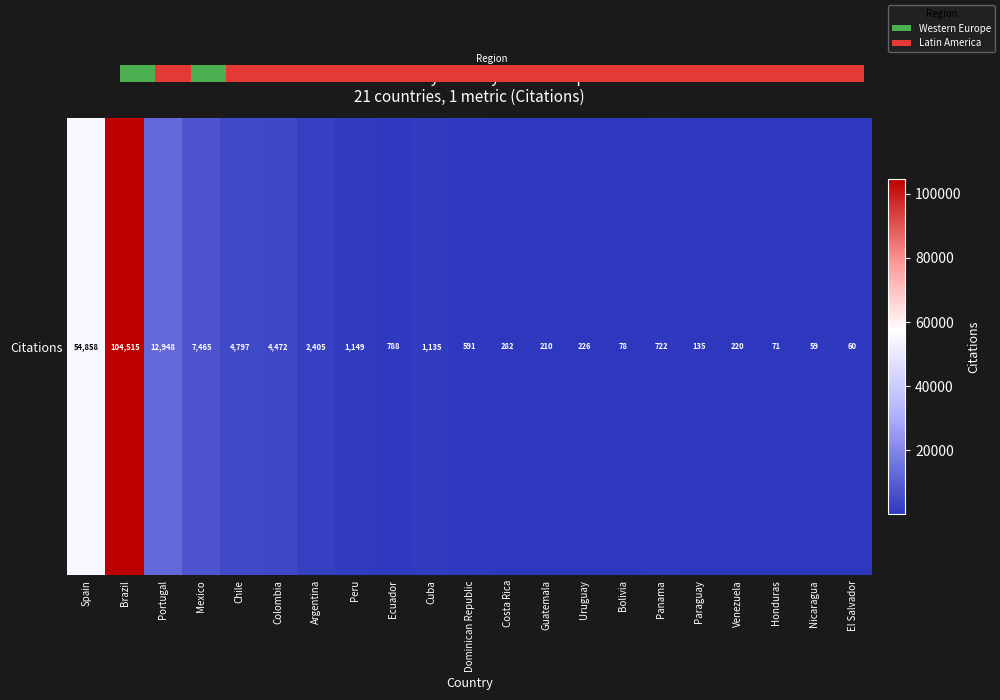

Which label corresponds to the smallest value in the chart?

Nicaragua